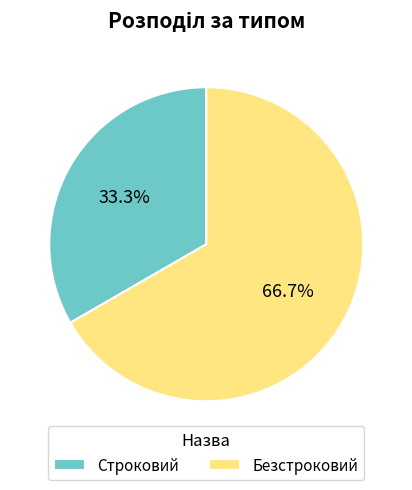

To the nearest percent, what is the difference between the largest and smallest slice percentages?

33%